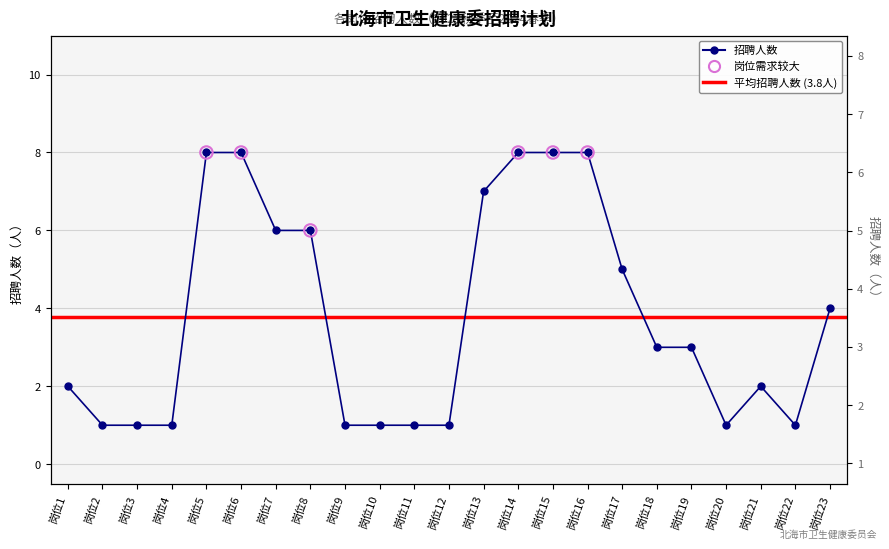

Which has a higher value, 岗位19 or 岗位7?

岗位7